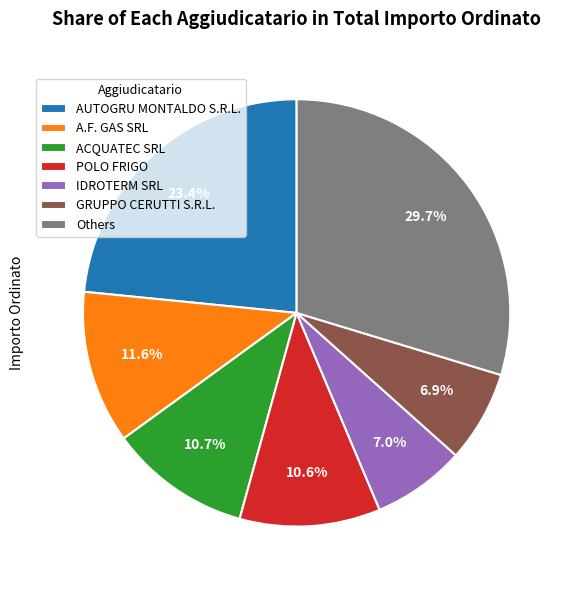

Which slice is the largest?

Others